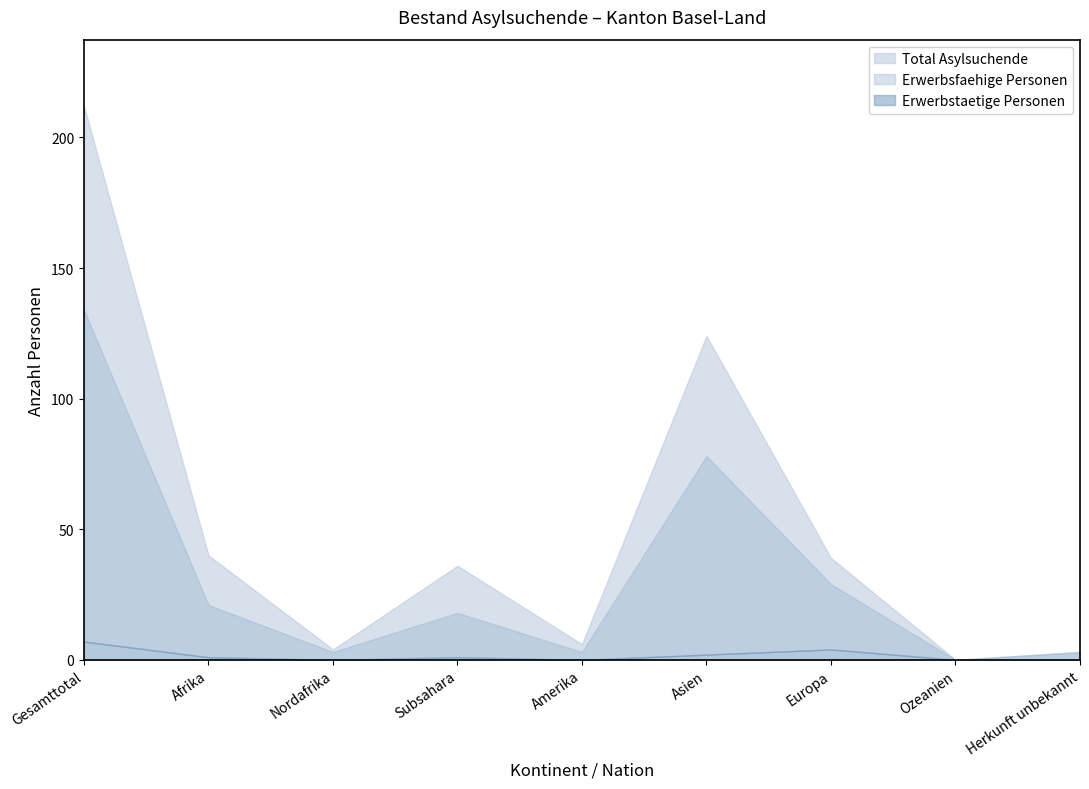

What is the spread (max minus min) of values at Europa?

35